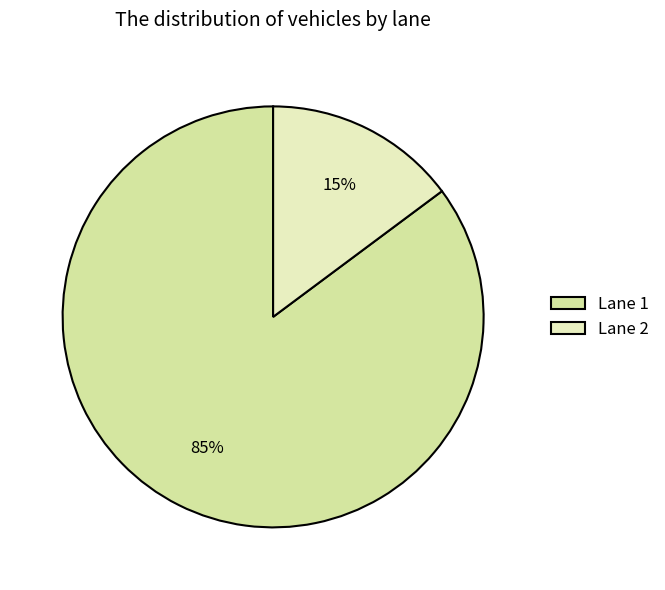

Which category accounts for the majority?

Lane 1